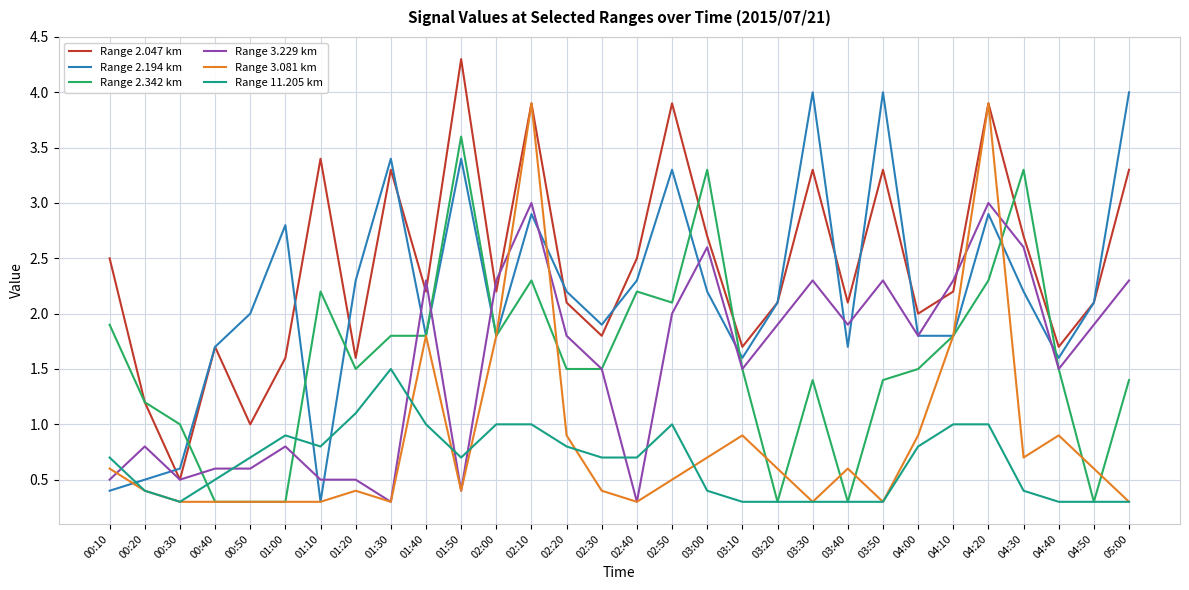

What position from the left is 00:20?

2